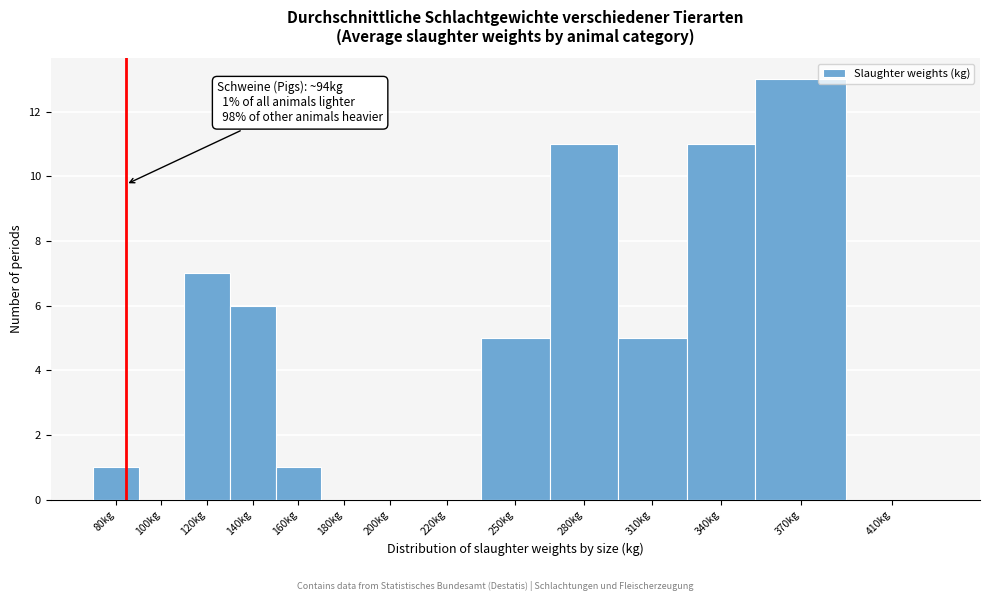

Reading right to left, transcribe all the data shown in this chart.

410kg=0	370kg=13	340kg=11	310kg=5	280kg=11	250kg=5	220kg=0	200kg=0	180kg=0	160kg=1	140kg=6	120kg=7	100kg=0	80kg=1